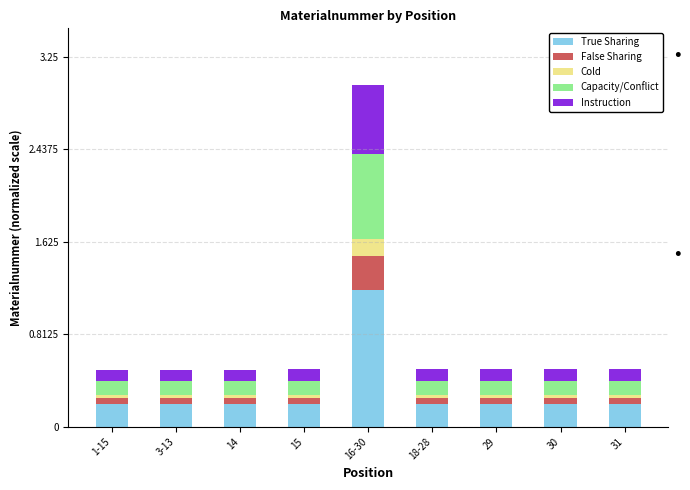

At which category is the sum across all series the highest?

16-30